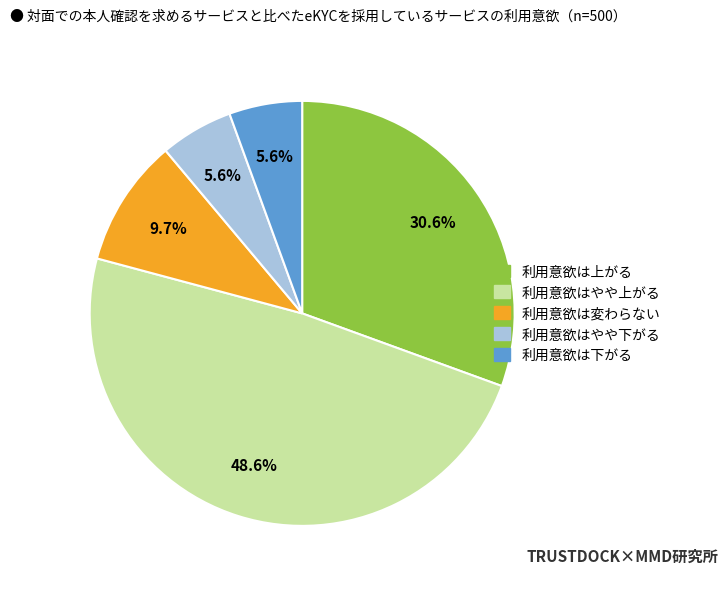

What is the ratio of the value at 利用意欲はやや下がる to the value at 利用意欲は下がる?

1.0